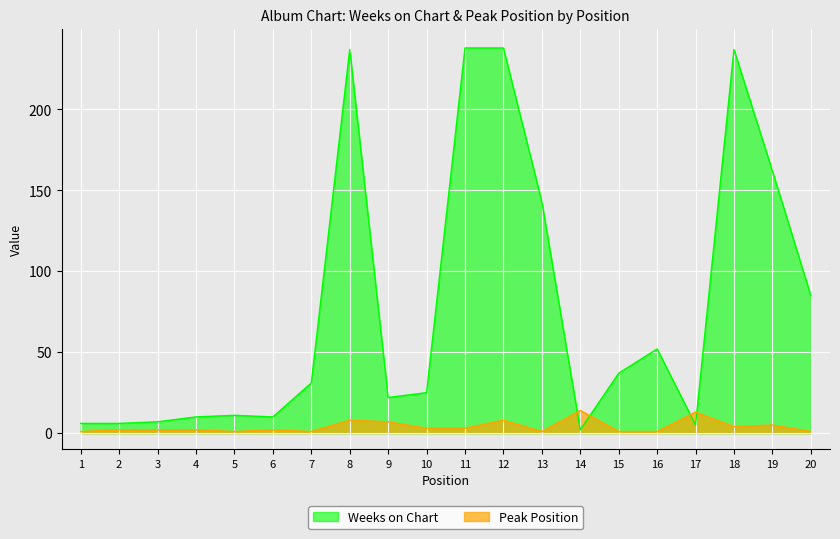

Count the number of categories in the chart.

20